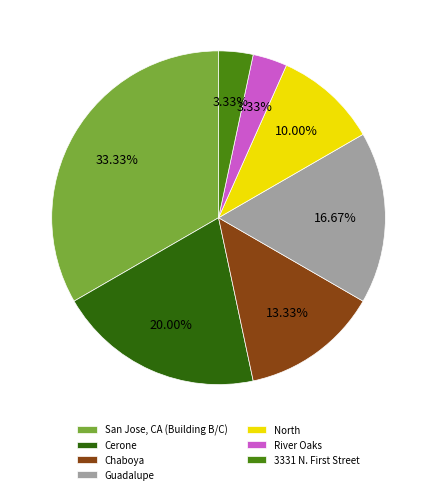

What is the total percentage of River Oaks and Guadalupe?

20.0%